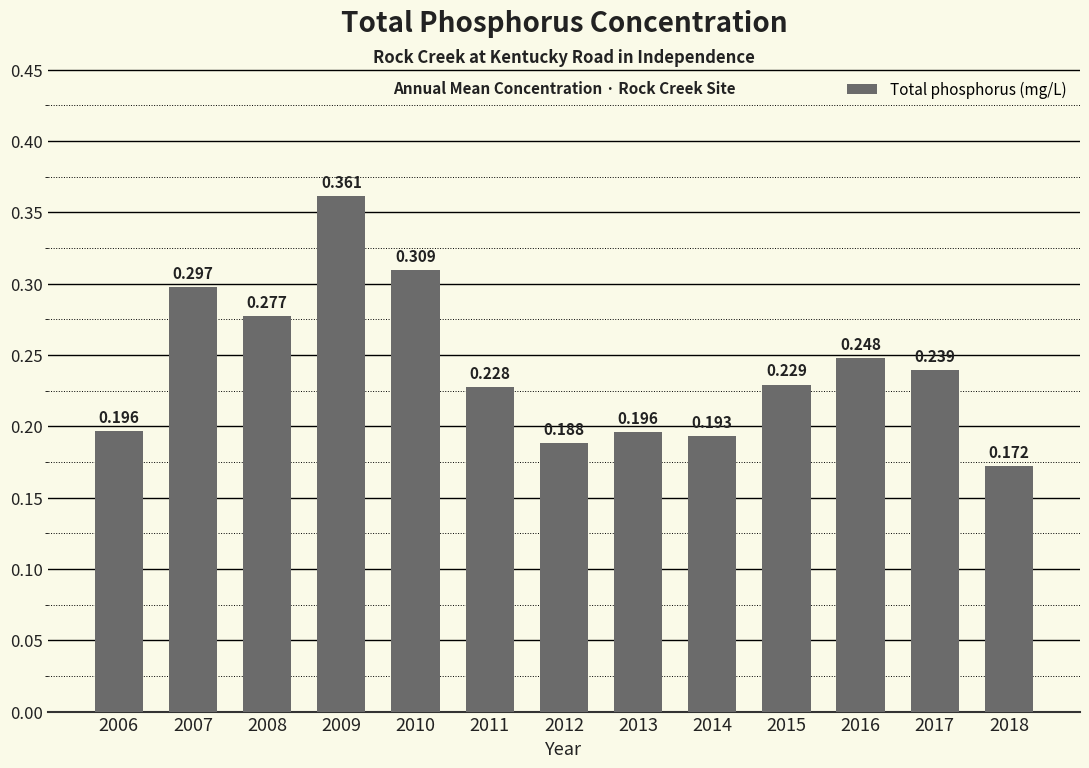

The value at 2007 is 0.3. True or false?

True